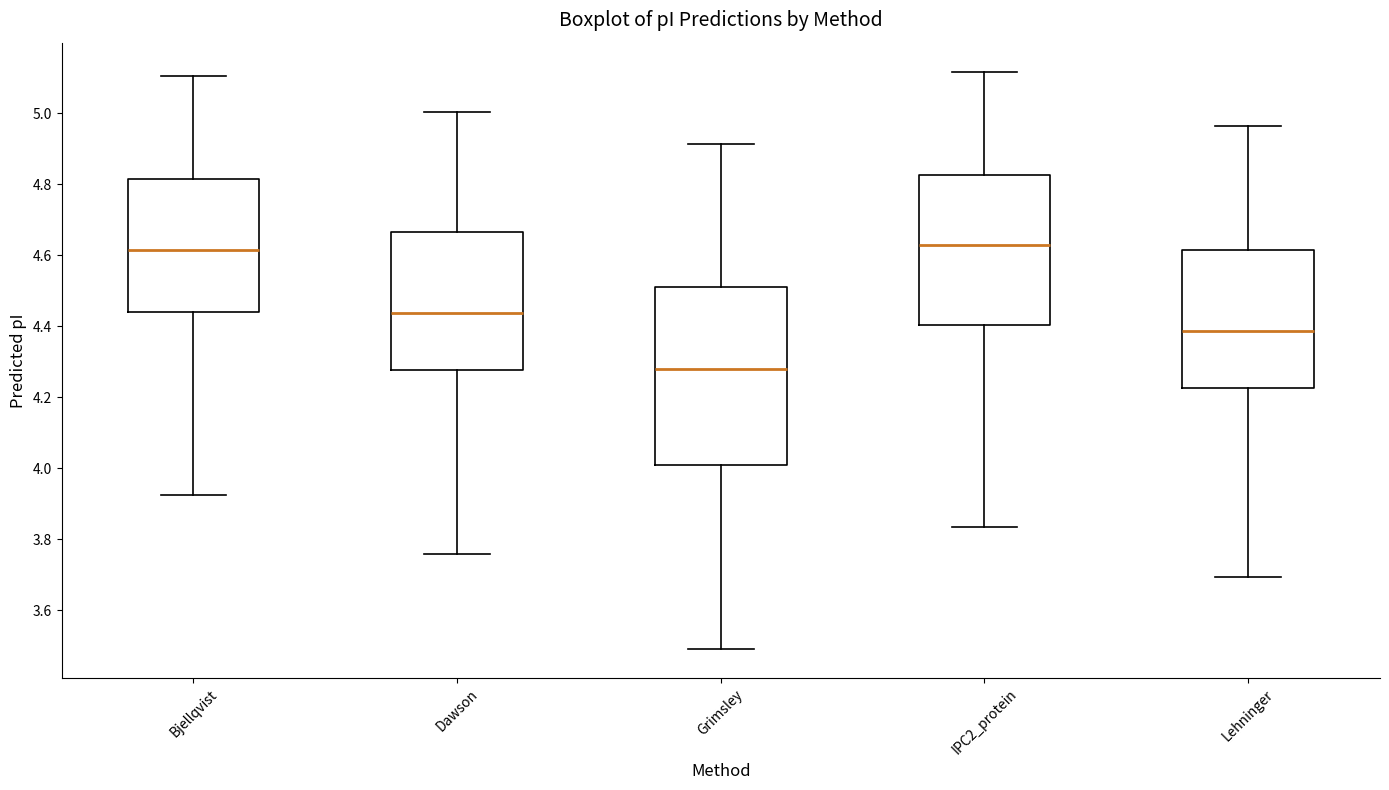

Where is the lower edge of the box for Lehninger on the y-axis? The values are not printed on the chart, so give them approximately, as read against the axis.

4.22